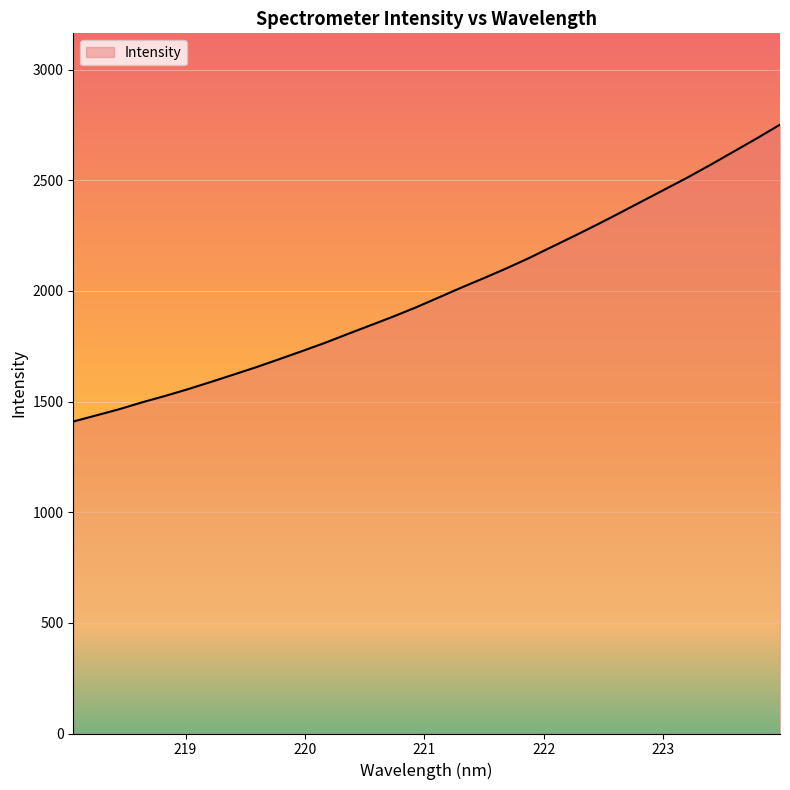

What is the smallest value displayed?

1409.8